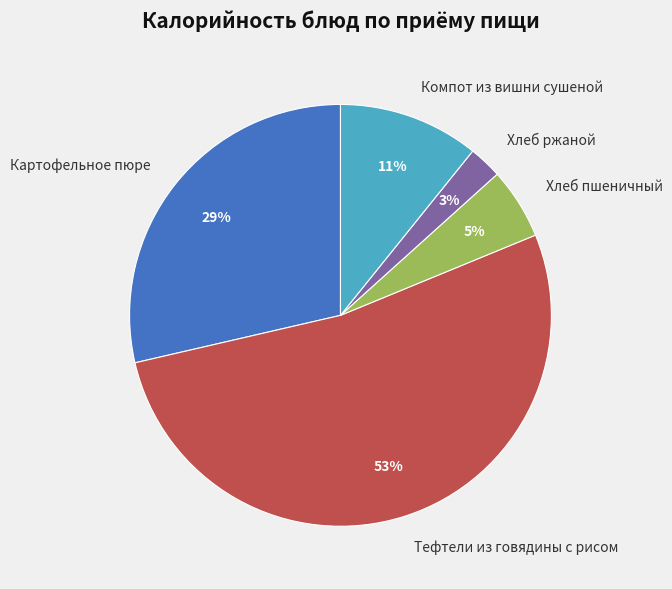

Is it true that Тефтели из говядины с рисом is 46% of the pie?

False